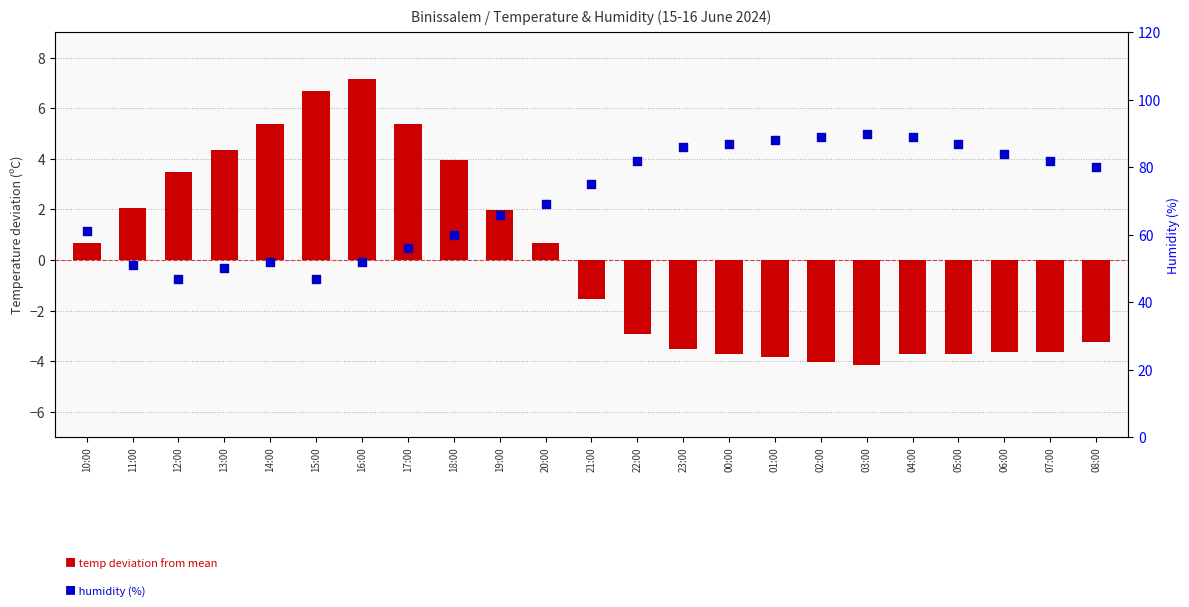

Which series has the largest total across all categories?

humidity (%)